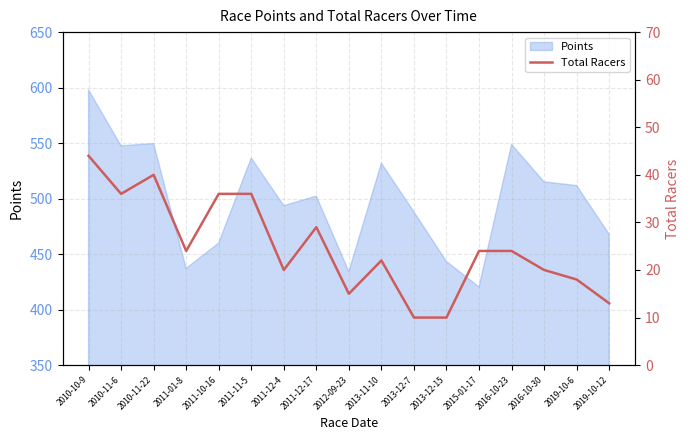

What is the difference between the second highest and minimum values?

30